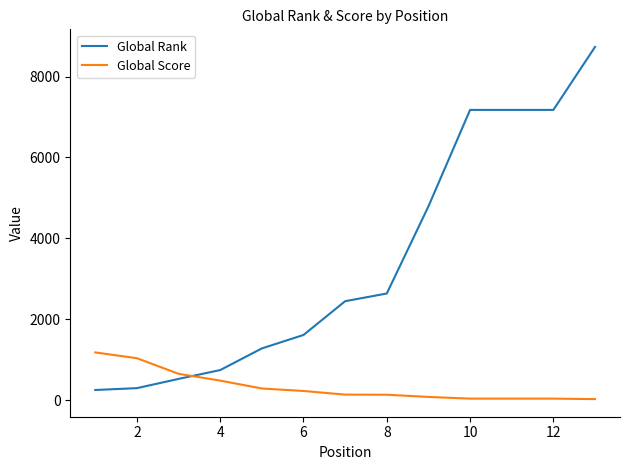

List the series in order of their overall mean, highest first.

Global Rank, Global Score